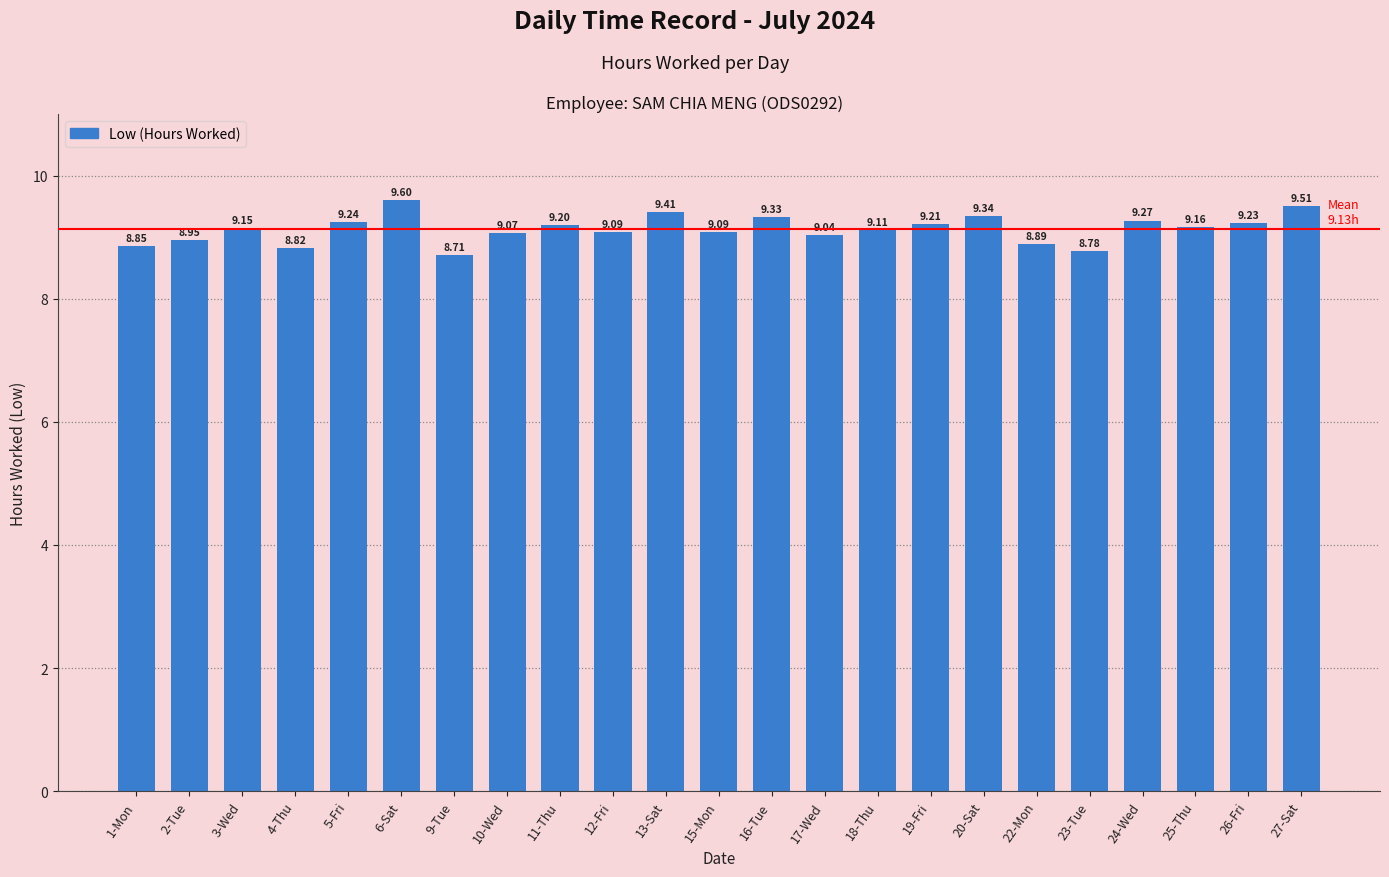

Is it true that the value at 2-Tue is 8.9?

True